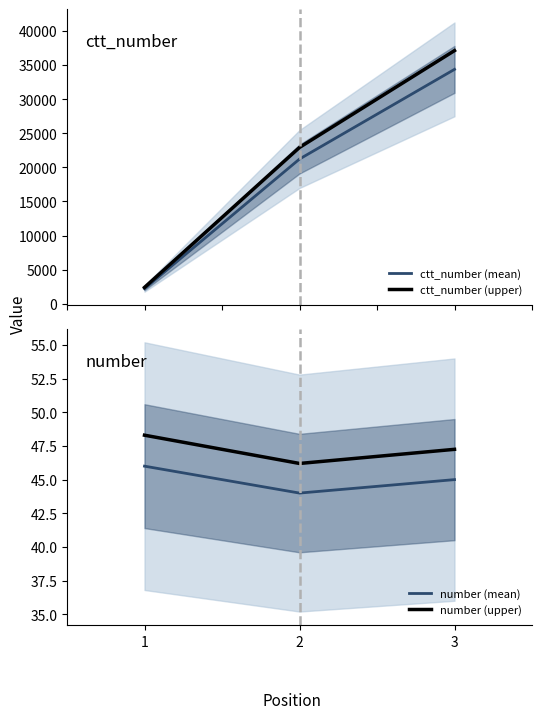

What is the minimum value shown in the chart?

44.0